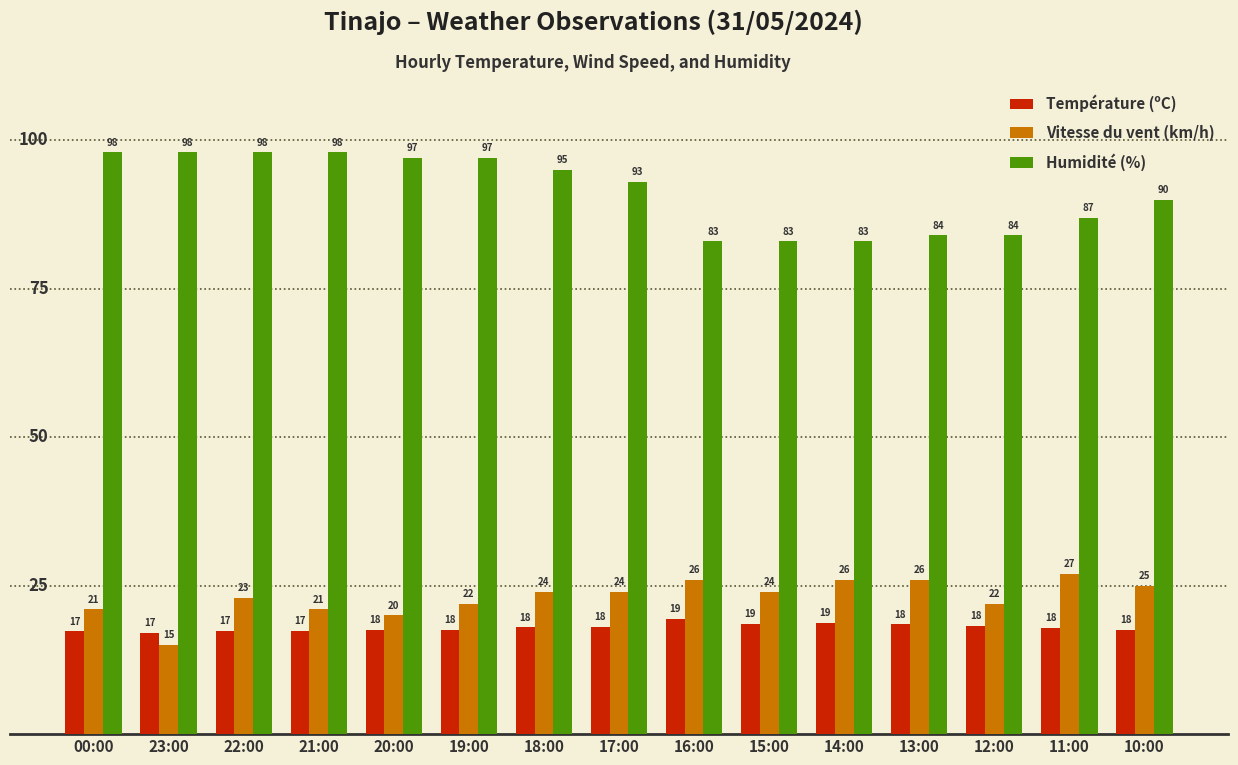

Where does the Humidité (%) series first go above 93?

00:00